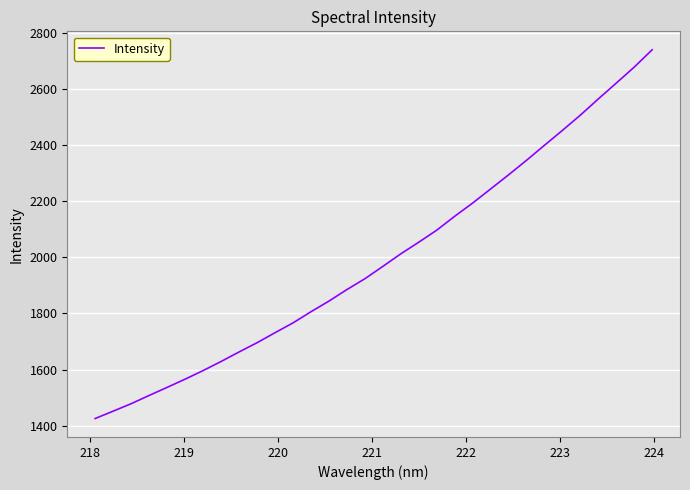

What is the difference between the maximum and minimum values?

1313.6